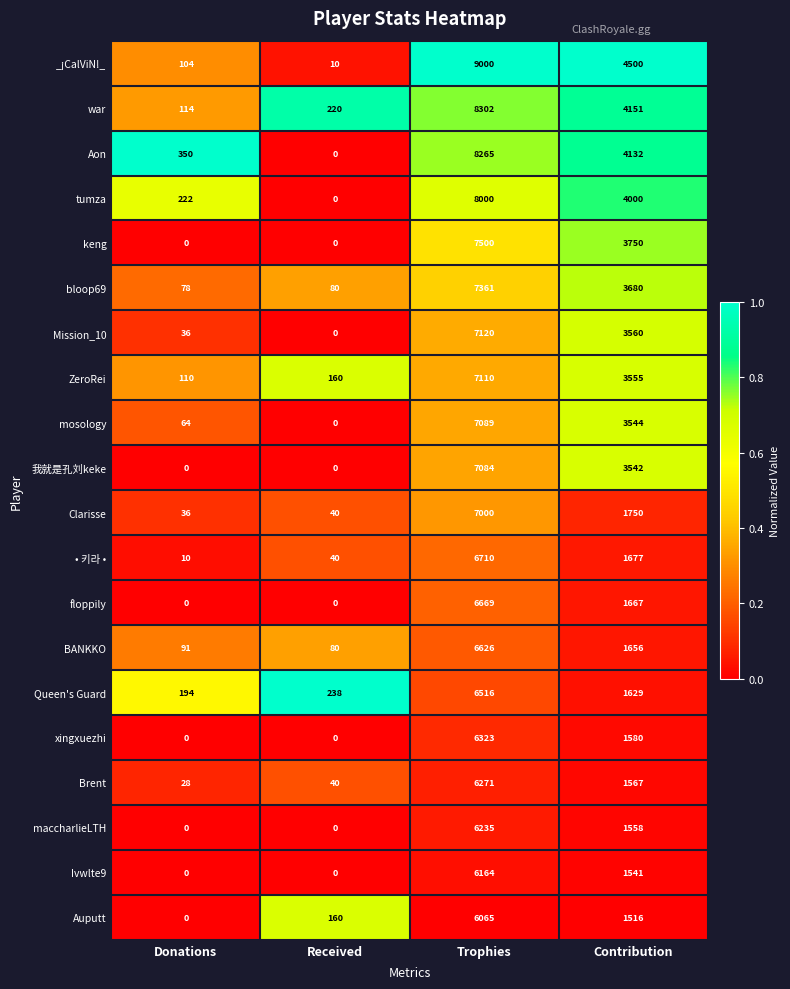

What is the total value across all series at Donations?

1437